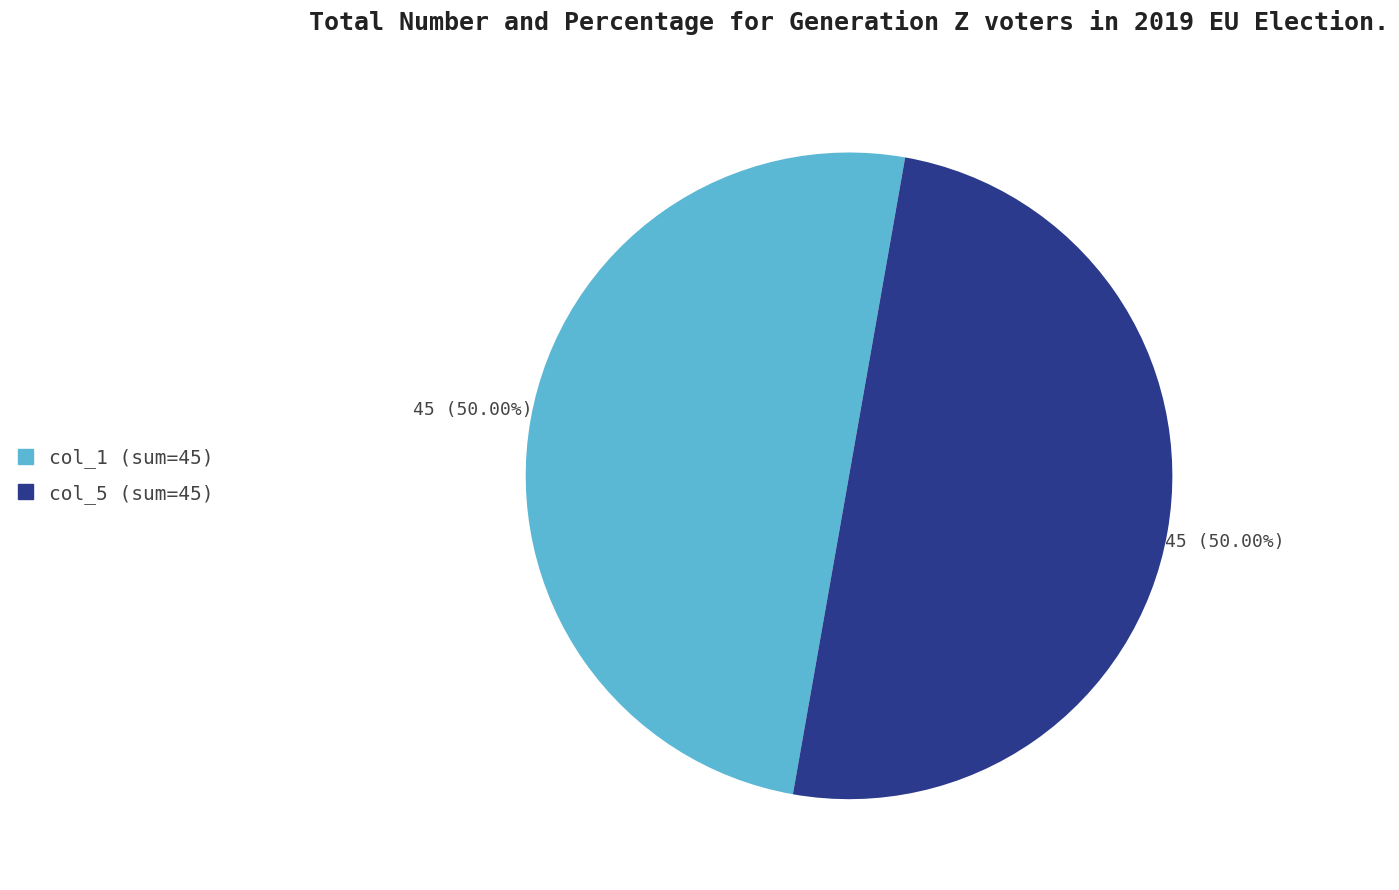

How many slices are in this pie chart?

2